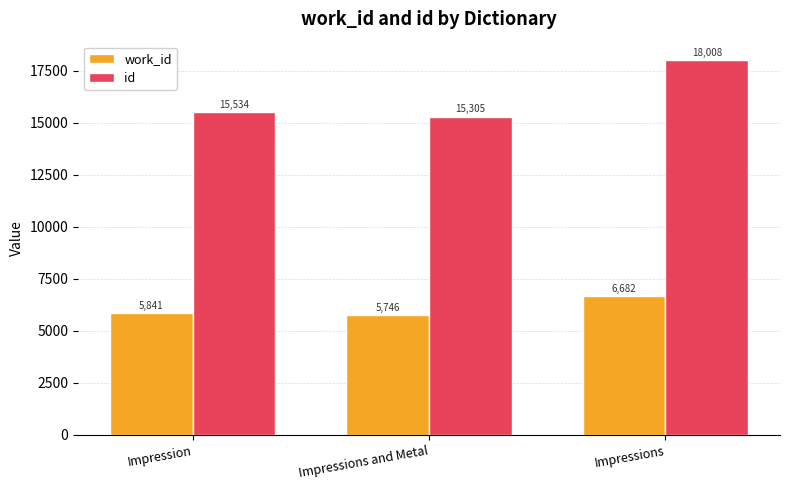

Reading right to left, extract all data points from this chart.

work_id: Impressions=6682	Impressions and Metal=5746	Impression=5841
id: Impressions=18008	Impressions and Metal=15305	Impression=15534